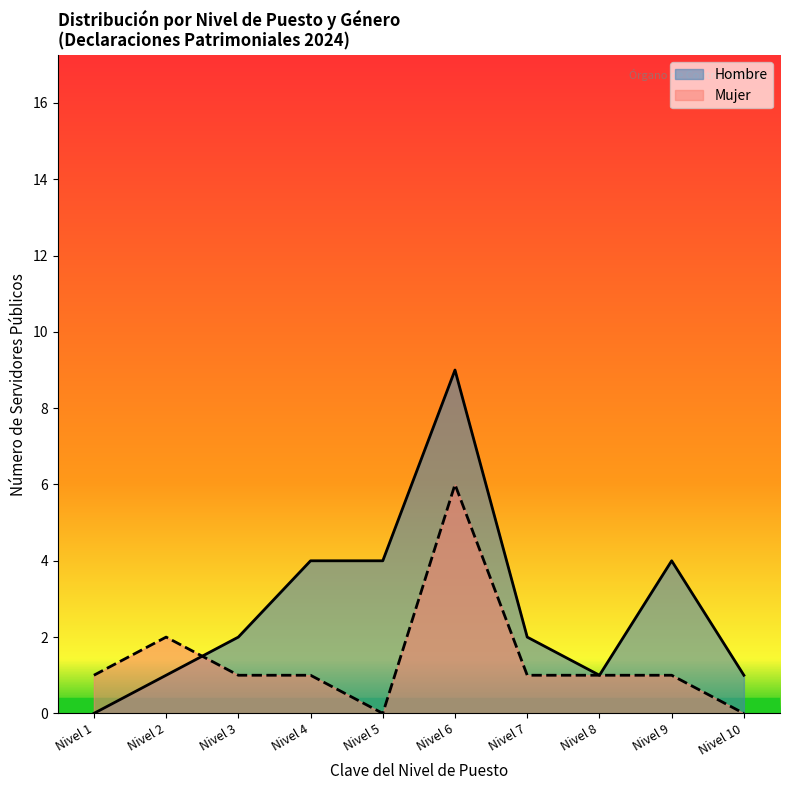

What is the maximum value shown in the chart?

9